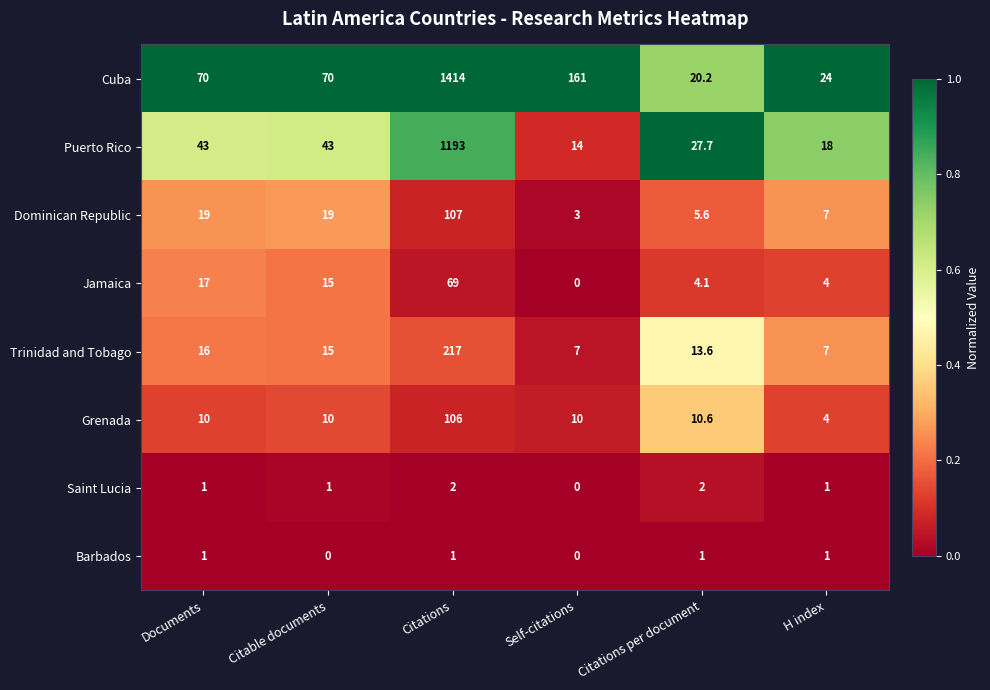

At which label is Cuba closest to 717?

Self-citations